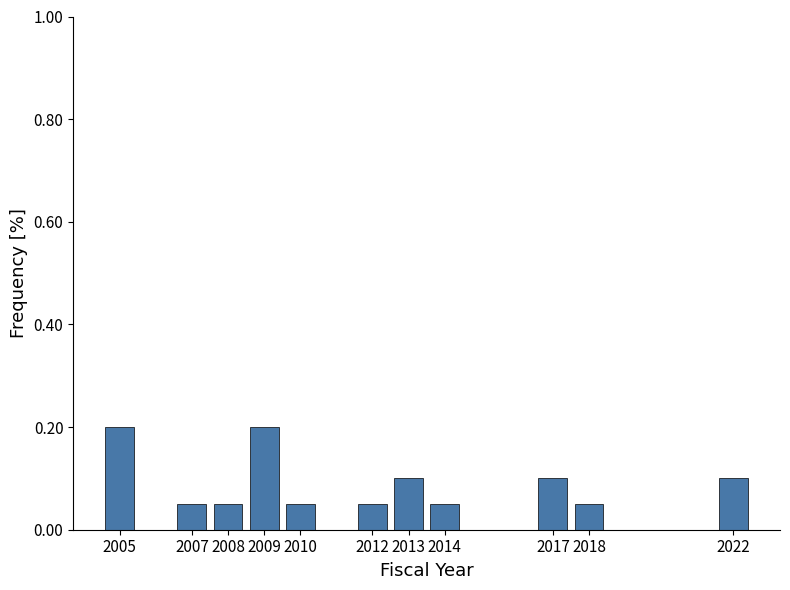

Count the values in the range 0 to 1.

11